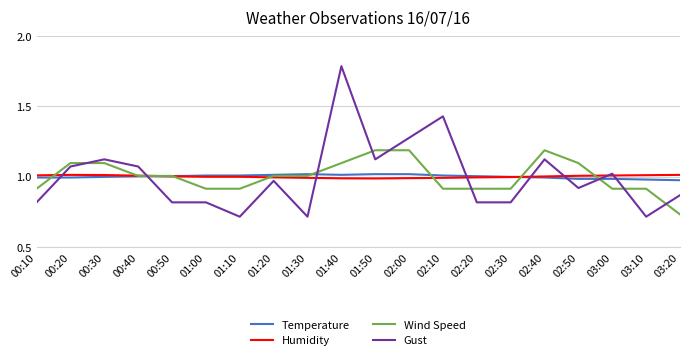

Does the chart have visible grid lines?

Yes